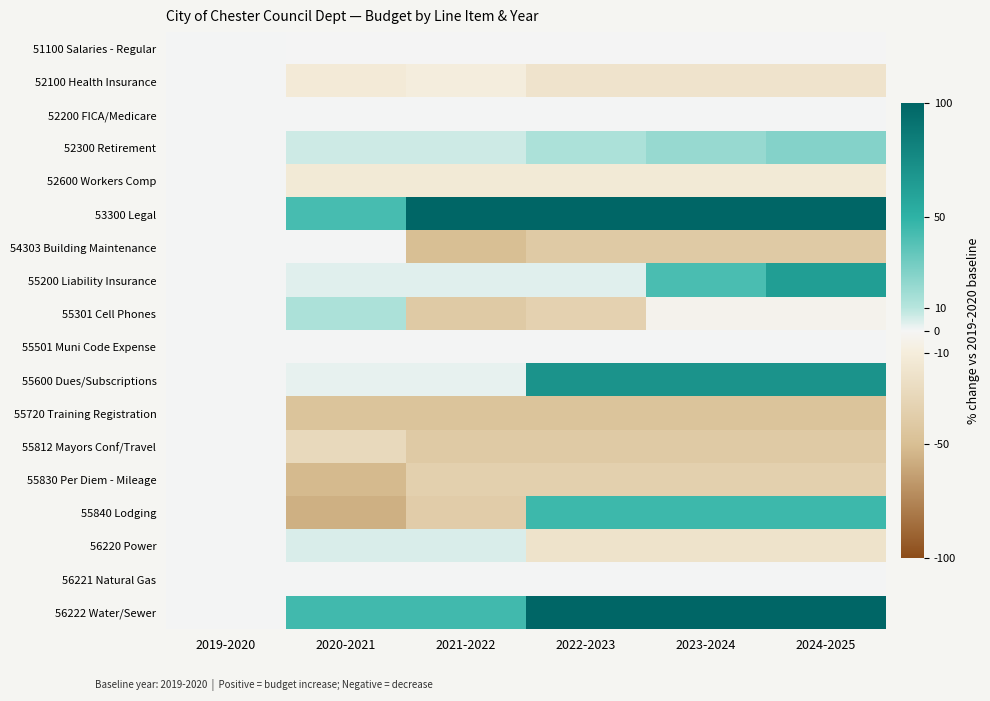

Which has a higher value, 2024-2025 or 2019-2020?

2019-2020